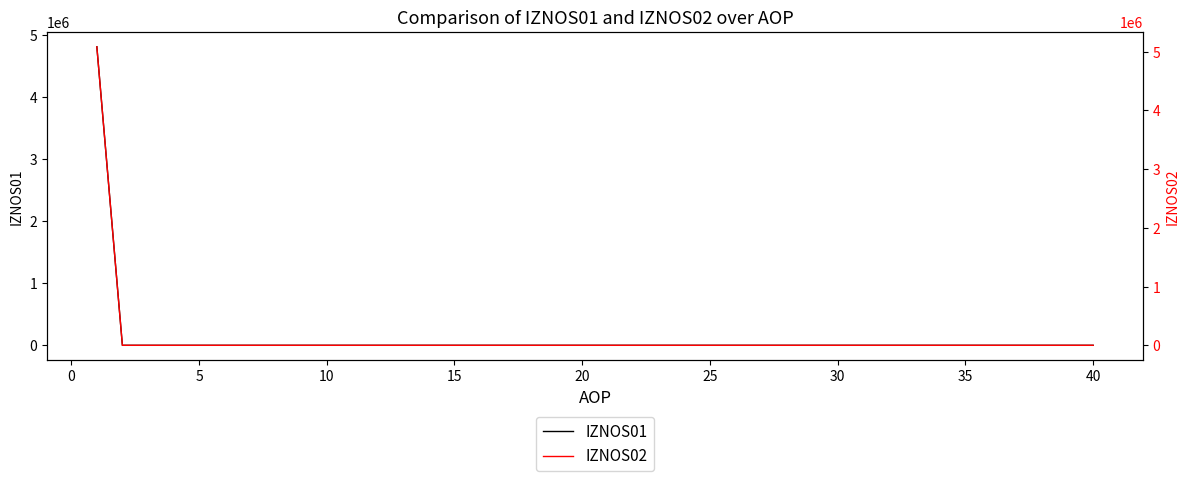

Is this an area chart (filled region under the line)?

No